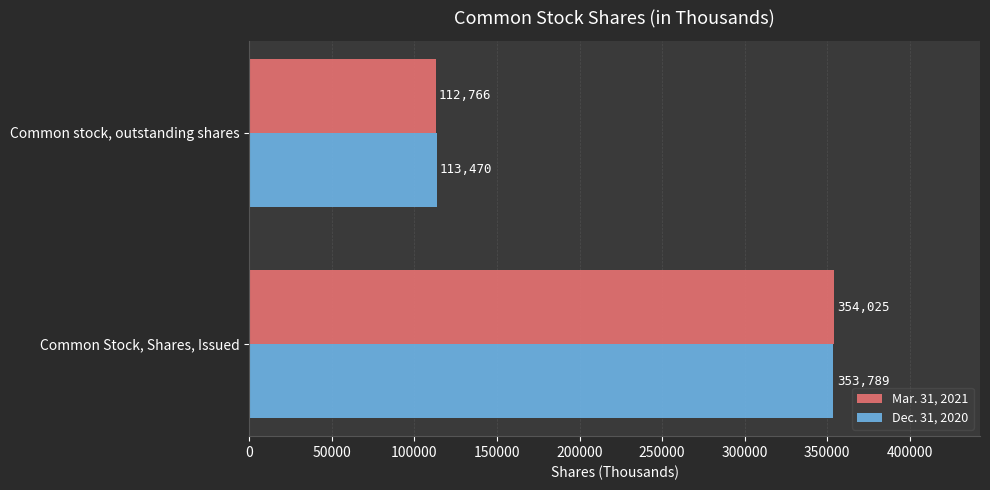

Which series has the largest range (max minus min)?

Mar. 31, 2021